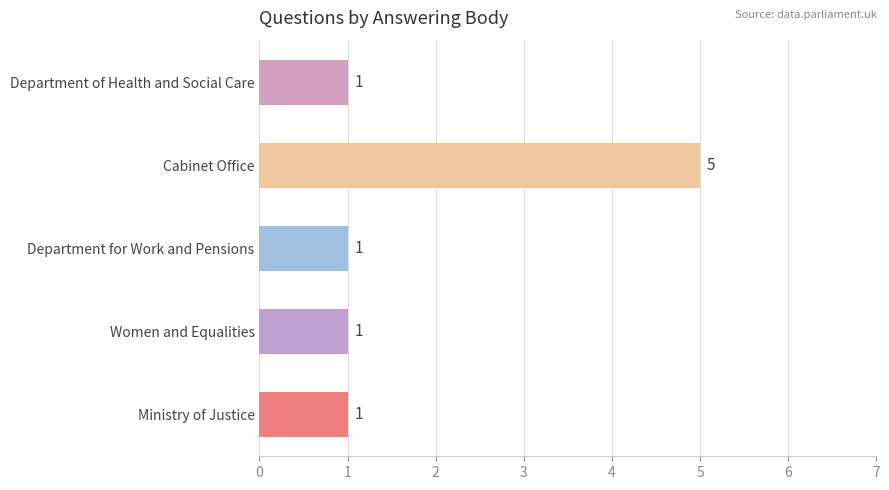

What is the minimum value shown in the chart?

1